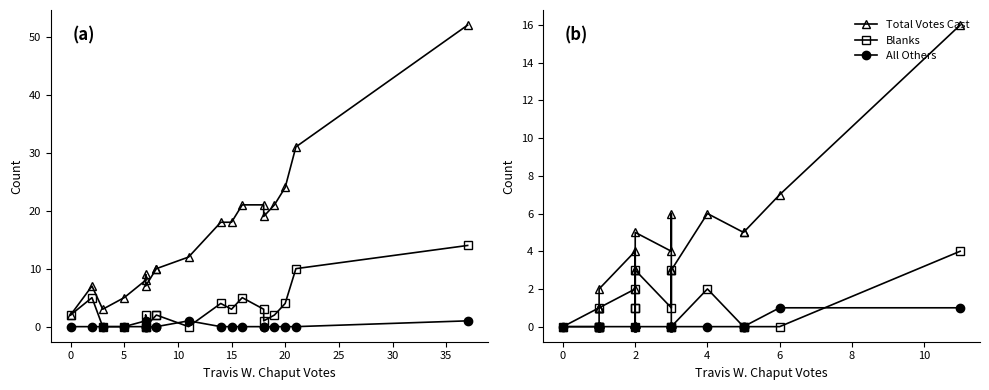

True or false: Total Votes Cast and All Others intersect in this chart.

False